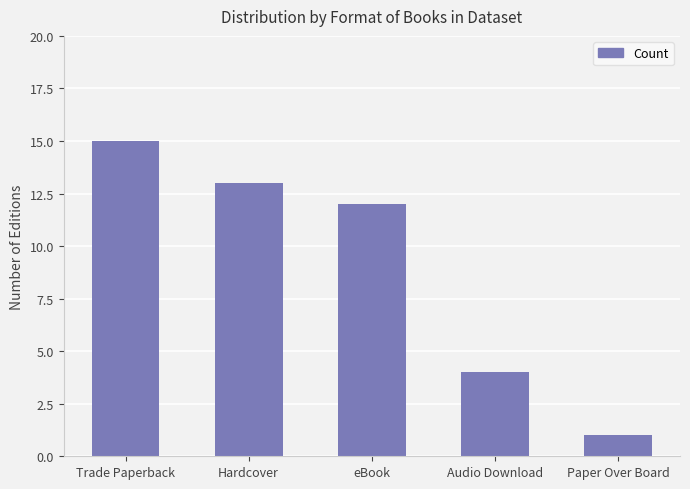

How many categories are shown in the chart?

5